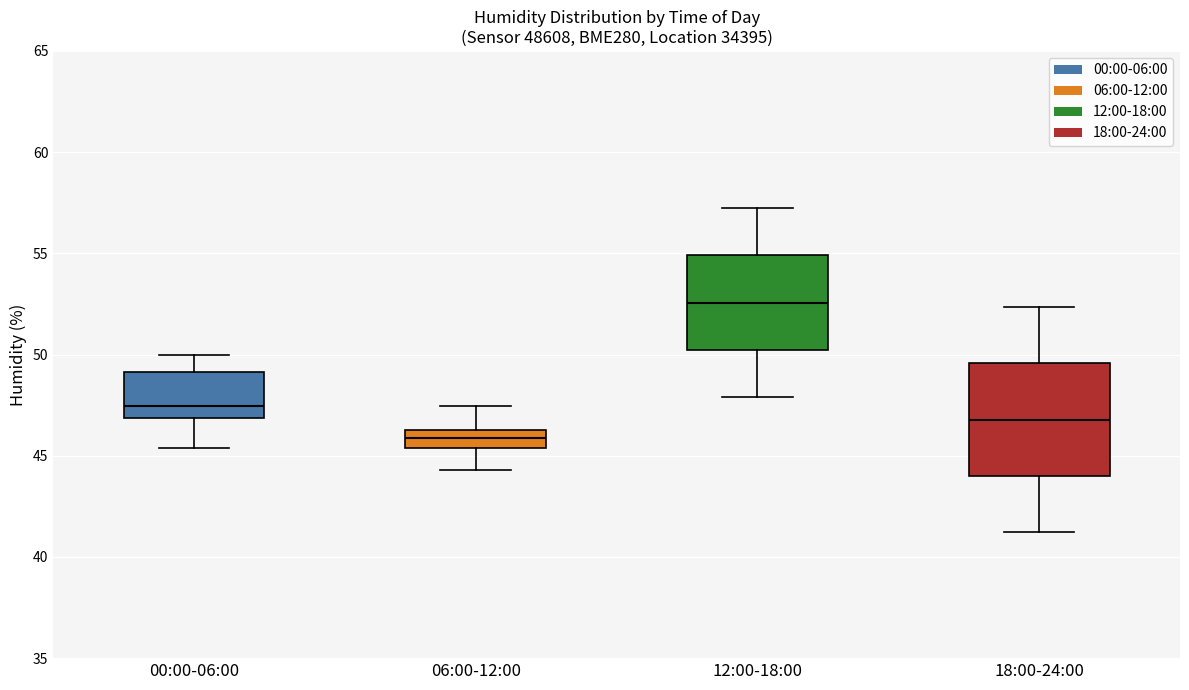

Where is the lower edge of the box for 12:00-18:00 on the y-axis? The values are not printed on the chart, so give them approximately, as read against the axis.

50.0